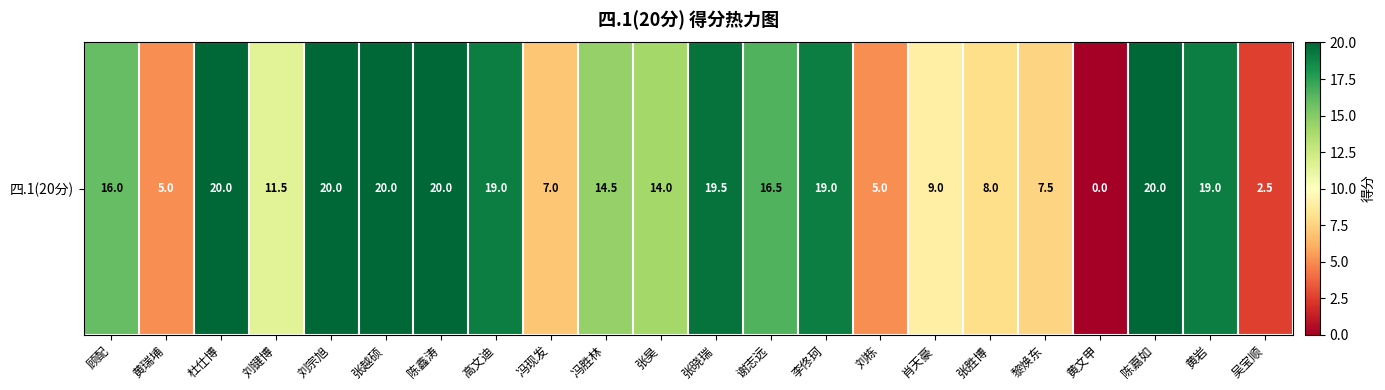

Reading left to right, list all the values displayed in this chart.

顾配=16.0	黄瑞埔=5.0	杜仕博=20.0	刘键博=11.5	刘宗旭=20.0	张越硕=20.0	陈鑫涛=20.0	高文迪=19.0	冯现发=7.0	冯胜林=14.5	张昊=14.0	张晓瑞=19.5	谢志远=16.5	李佟珂=19.0	刘栋=5.0	肖天豪=9.0	张胜博=8.0	黎焕东=7.5	黄文甲=0.0	陈嘉如=20.0	黄岩=19.0	吴宝顺=2.5